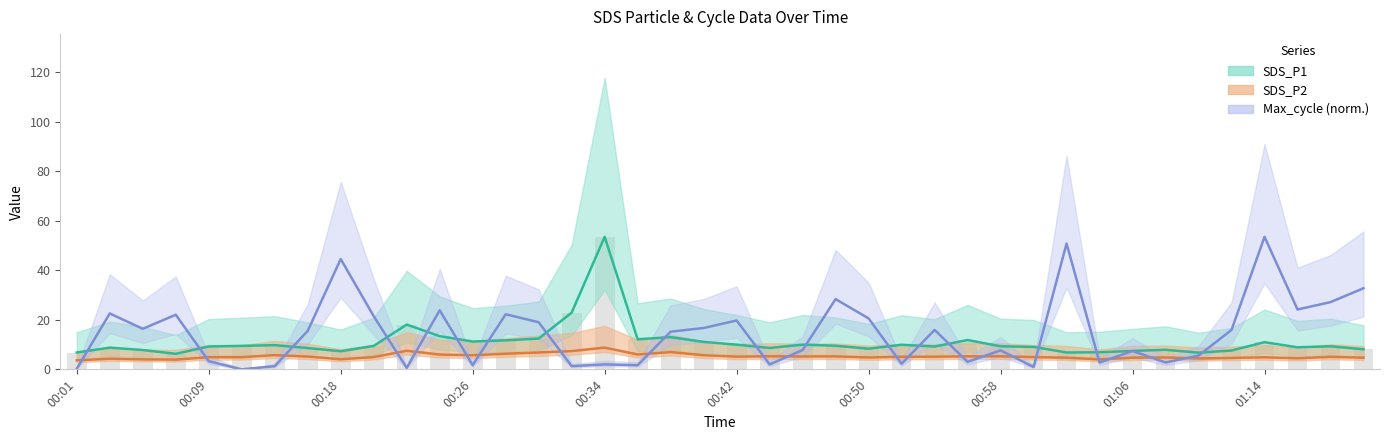

What are all the series names shown in the legend?

SDS_P1, SDS_P2, Max_cycle